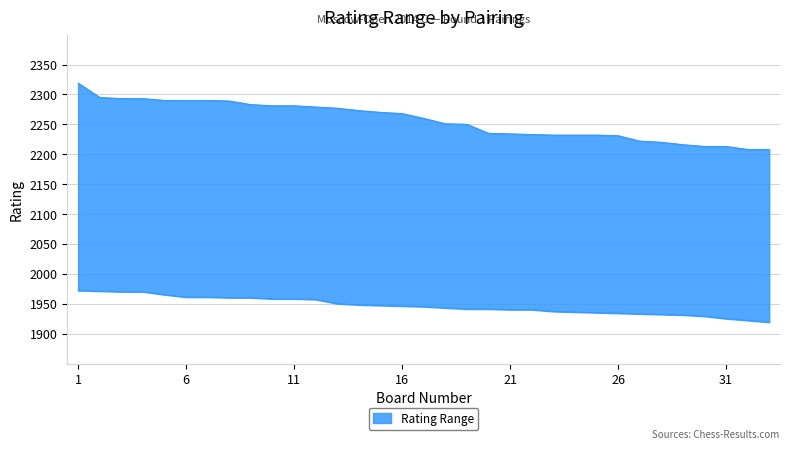

What is the greatest value displayed?

2319